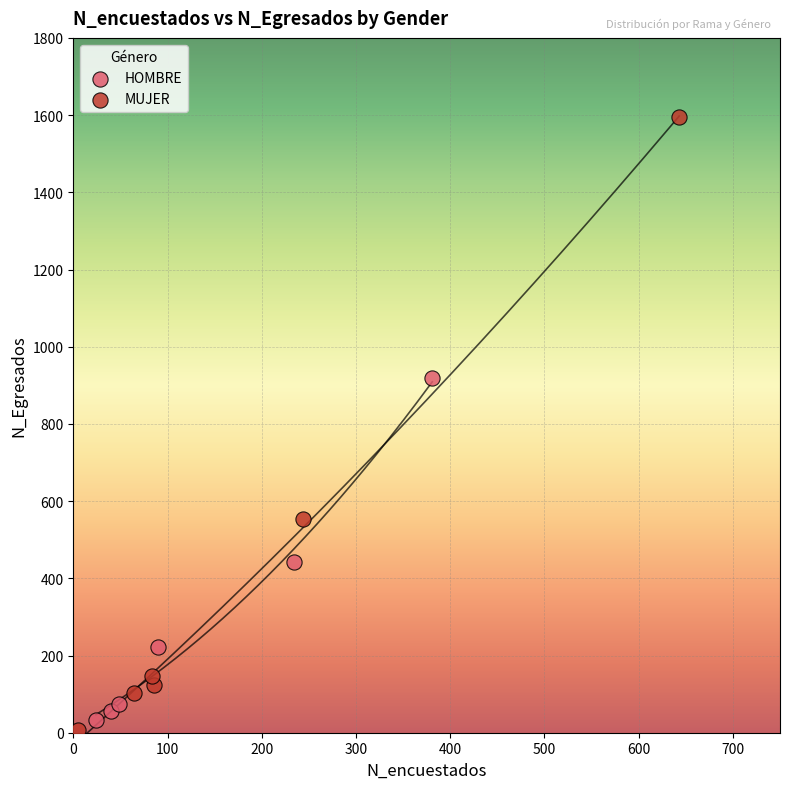

Which series reaches the maximum Y coordinate?

MUJER